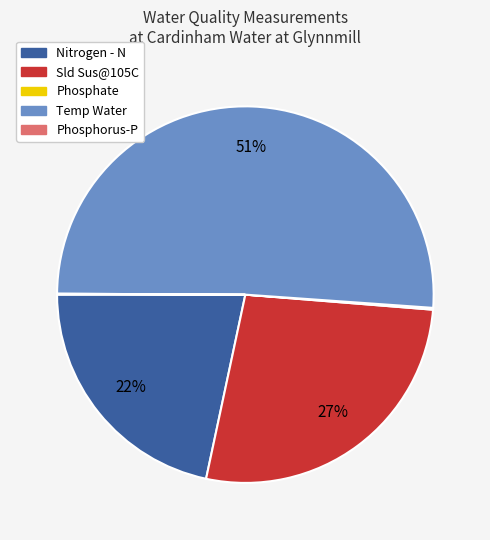

Is it true that Temp Water is 38% of the pie?

False